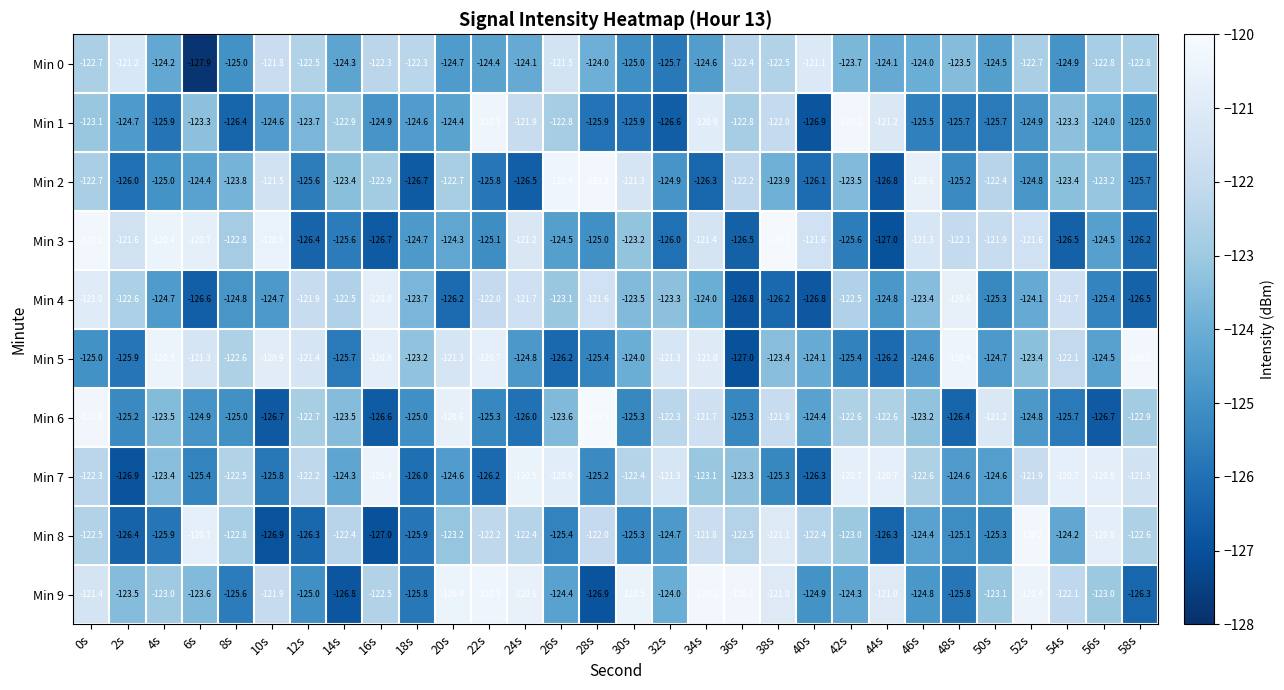

What is the minimum value shown in the chart?

-127.9